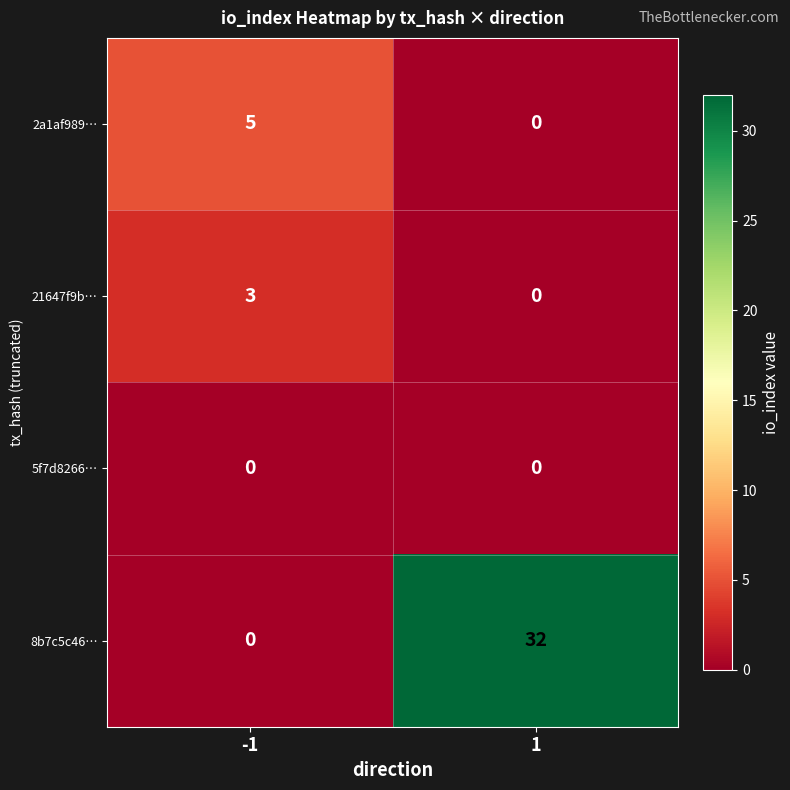

What is the sum of all 2a1af989… values?

5